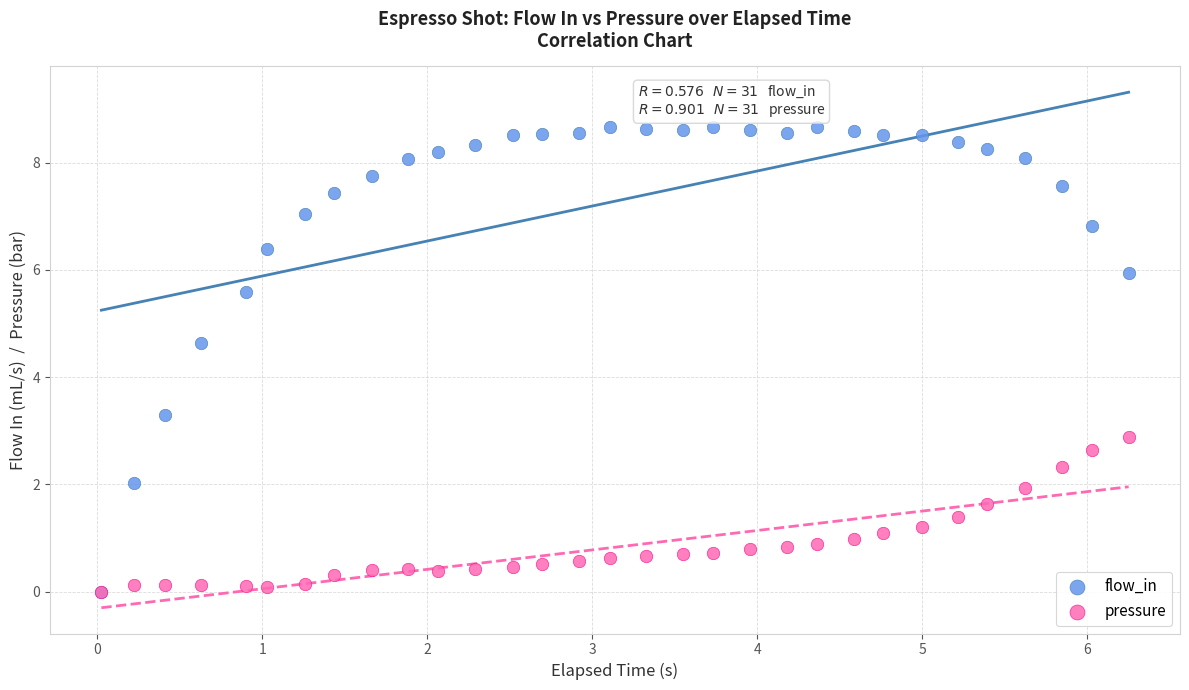

What are all the series names shown in the legend?

flow_in, pressure